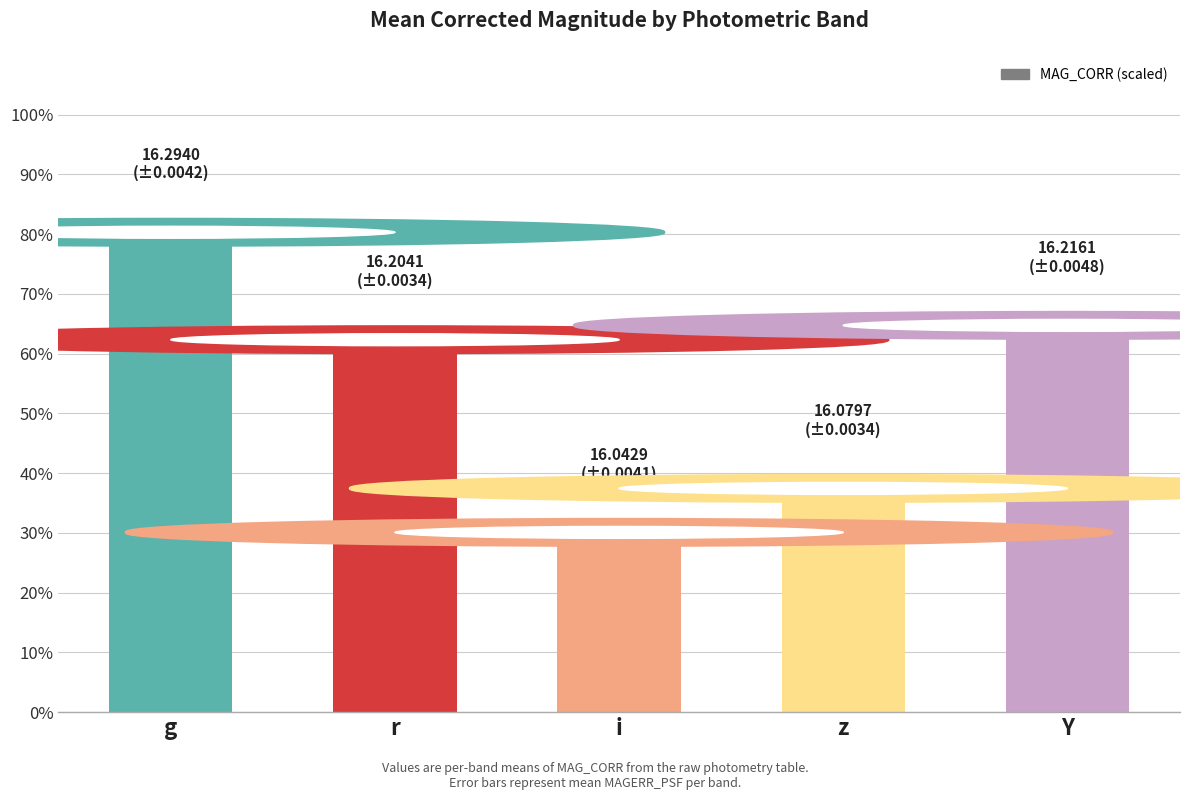

What is the maximum value shown in the chart?

78.8